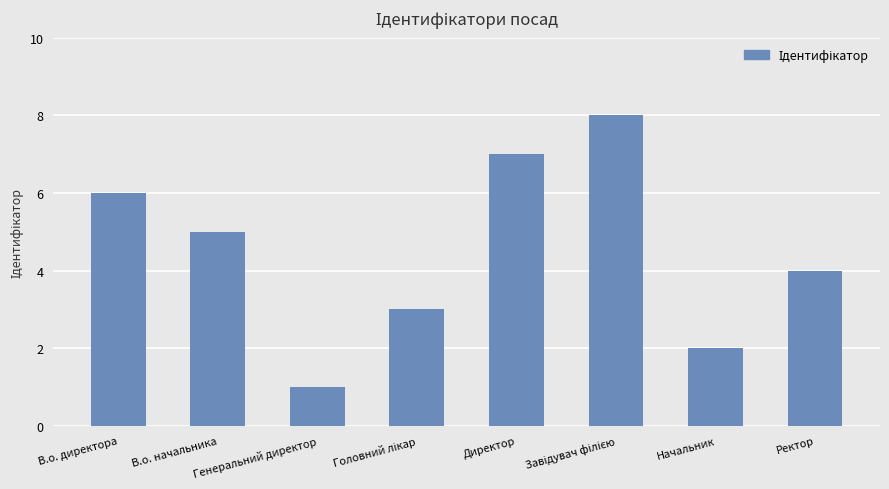

What is the sum of all values?

36